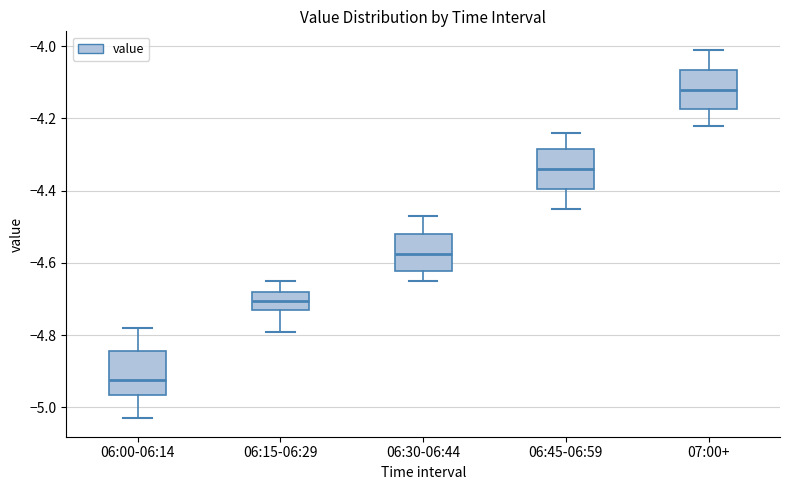

Reading left to right, read every box against the y-axis: the position of its median line, the range the box covers, and the ends of its whiskers. The values are not printed on the chart, so give them approximately, as read against the axis.

06:00-06:14: median -4.92, box -4.96 to -4.84, whiskers -5.02 to -4.78
06:15-06:29: median -4.70, box -4.72 to -4.68, whiskers -4.78 to -4.64
06:30-06:44: median -4.58, box -4.62 to -4.52, whiskers -4.64 to -4.46
06:45-06:59: median -4.34, box -4.40 to -4.28, whiskers -4.44 to -4.24
07:00+: median -4.12, box -4.18 to -4.06, whiskers -4.22 to -4.00